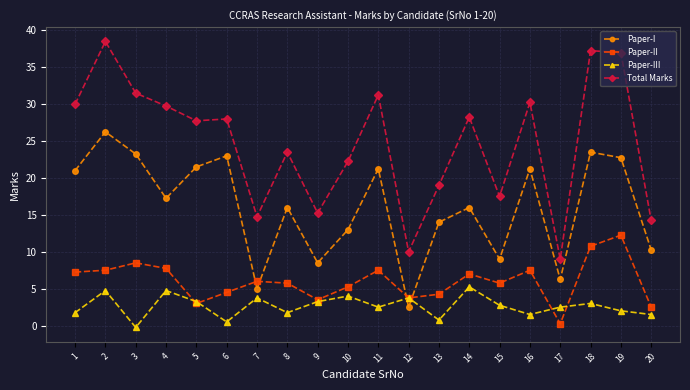

The value of Total Marks at 7 is 14.8. True or false?

True